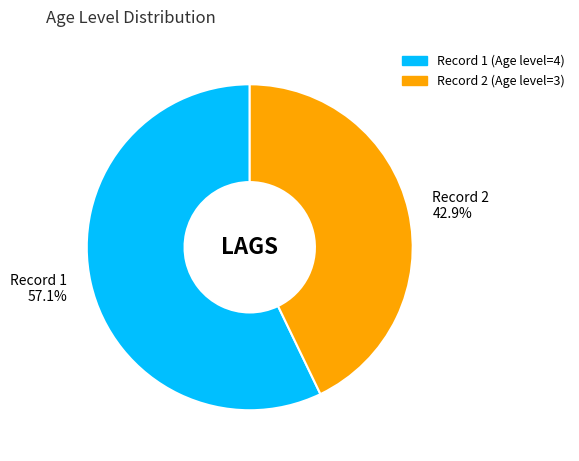

How many segments does this pie chart have?

2